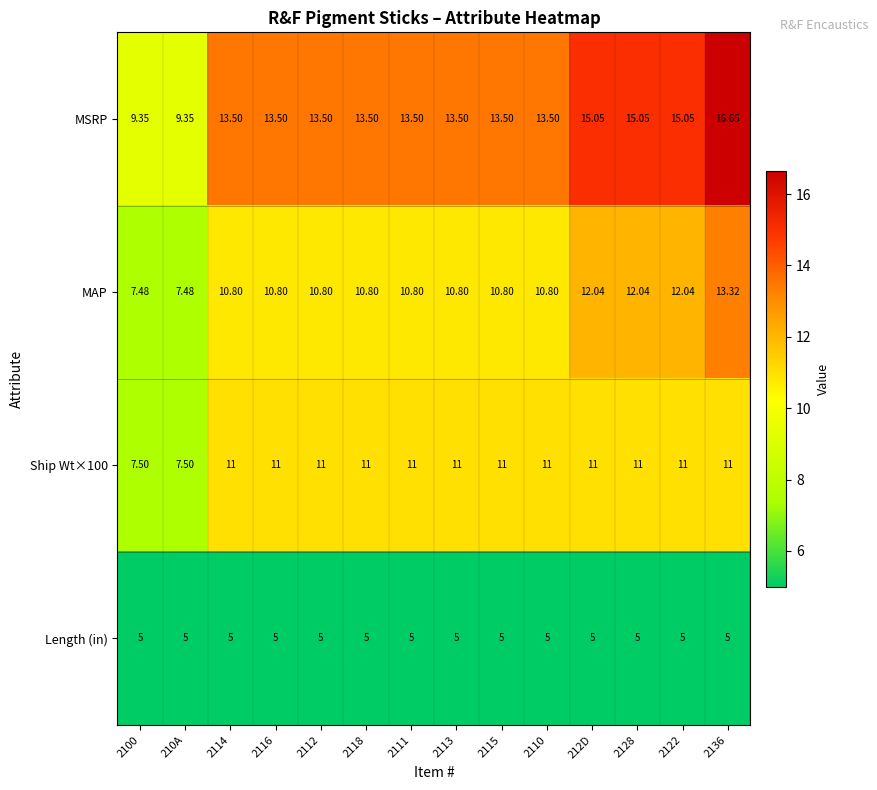

Which series has the widest spread of values?

MSRP